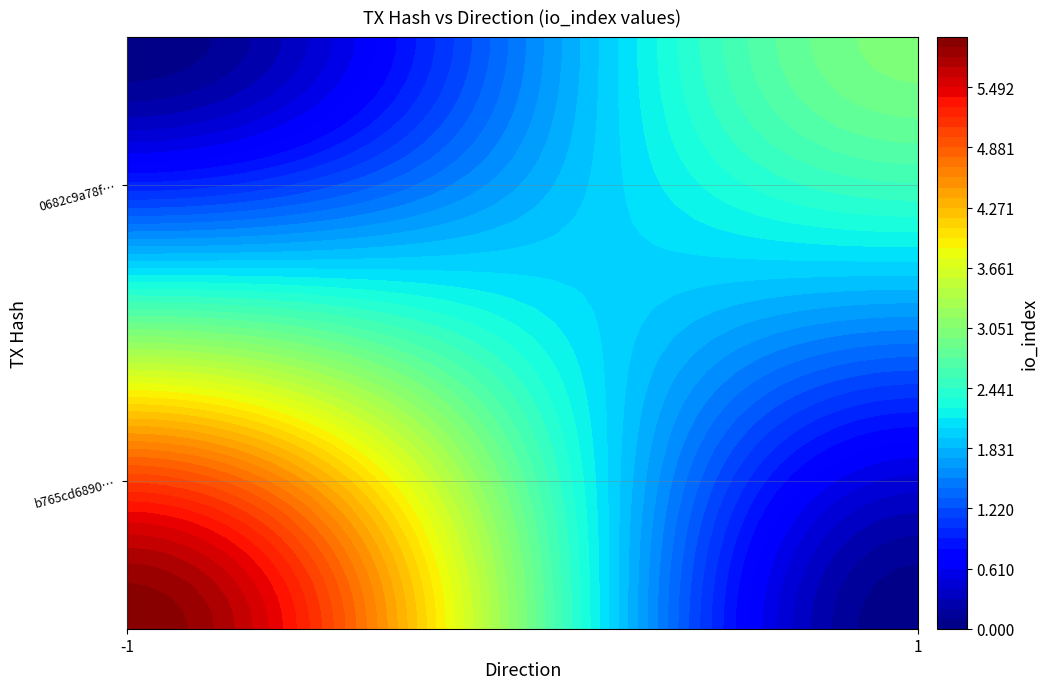

Which has a higher value, io_index or direction?

io_index